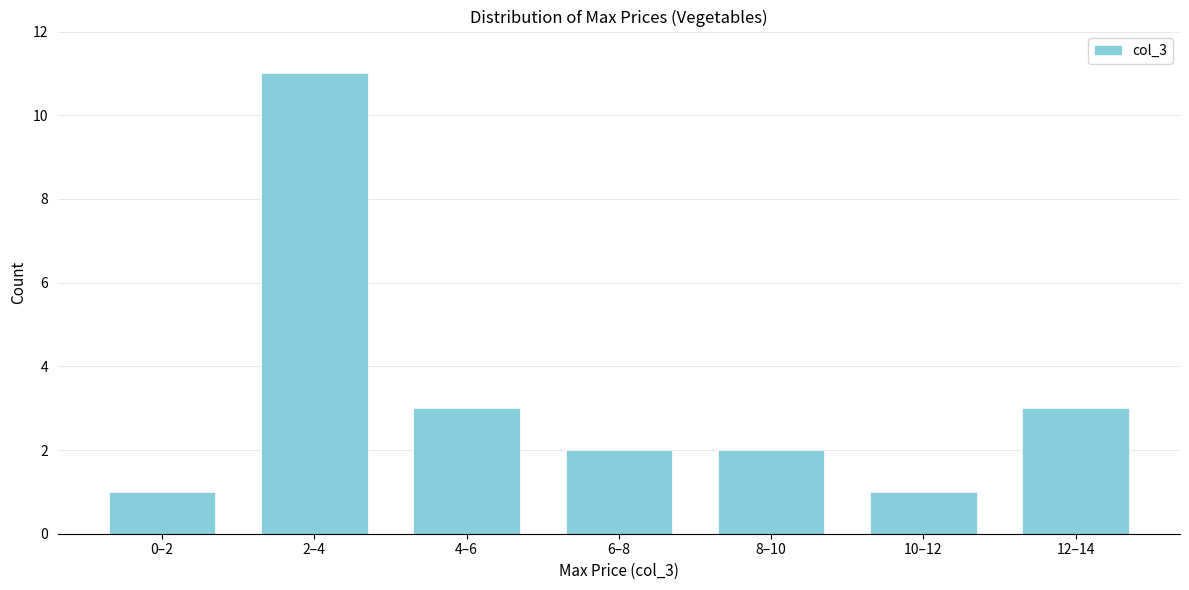

Reading left to right, what are all the values shown in this chart?

1	11	3	2	2	1	3